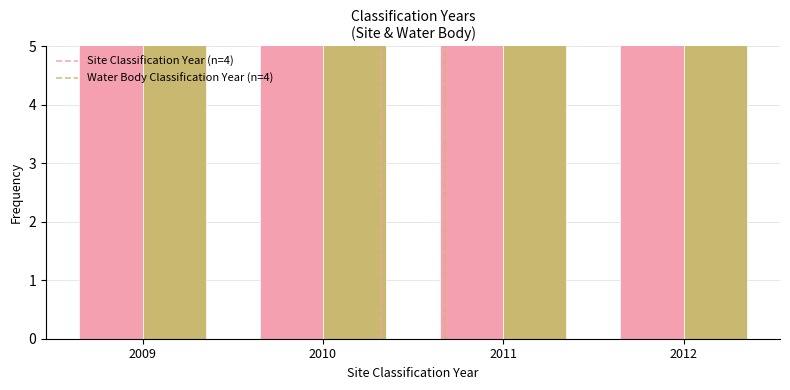

What is the difference between the maximum and minimum values in the Site Classification Year series?

3